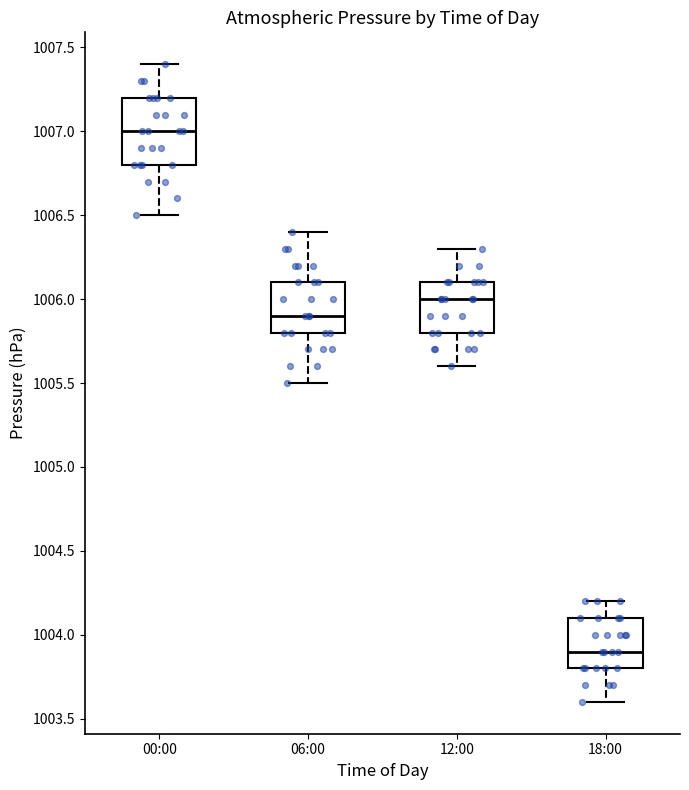

Which box's median line is the highest?

00:00